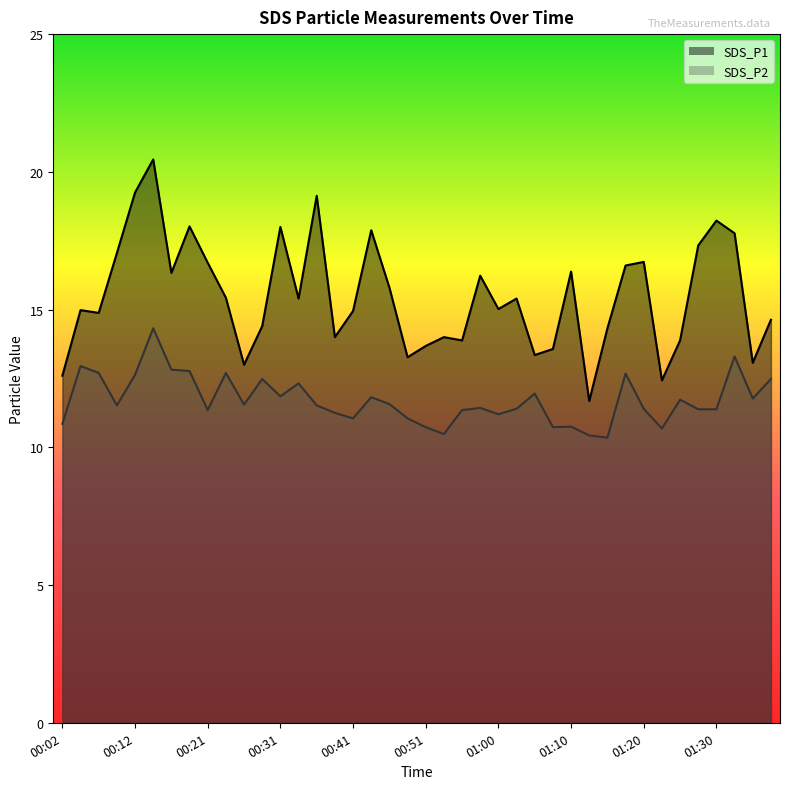

Is it true that SDS_P1 equals 4.2 at 00:46?

False